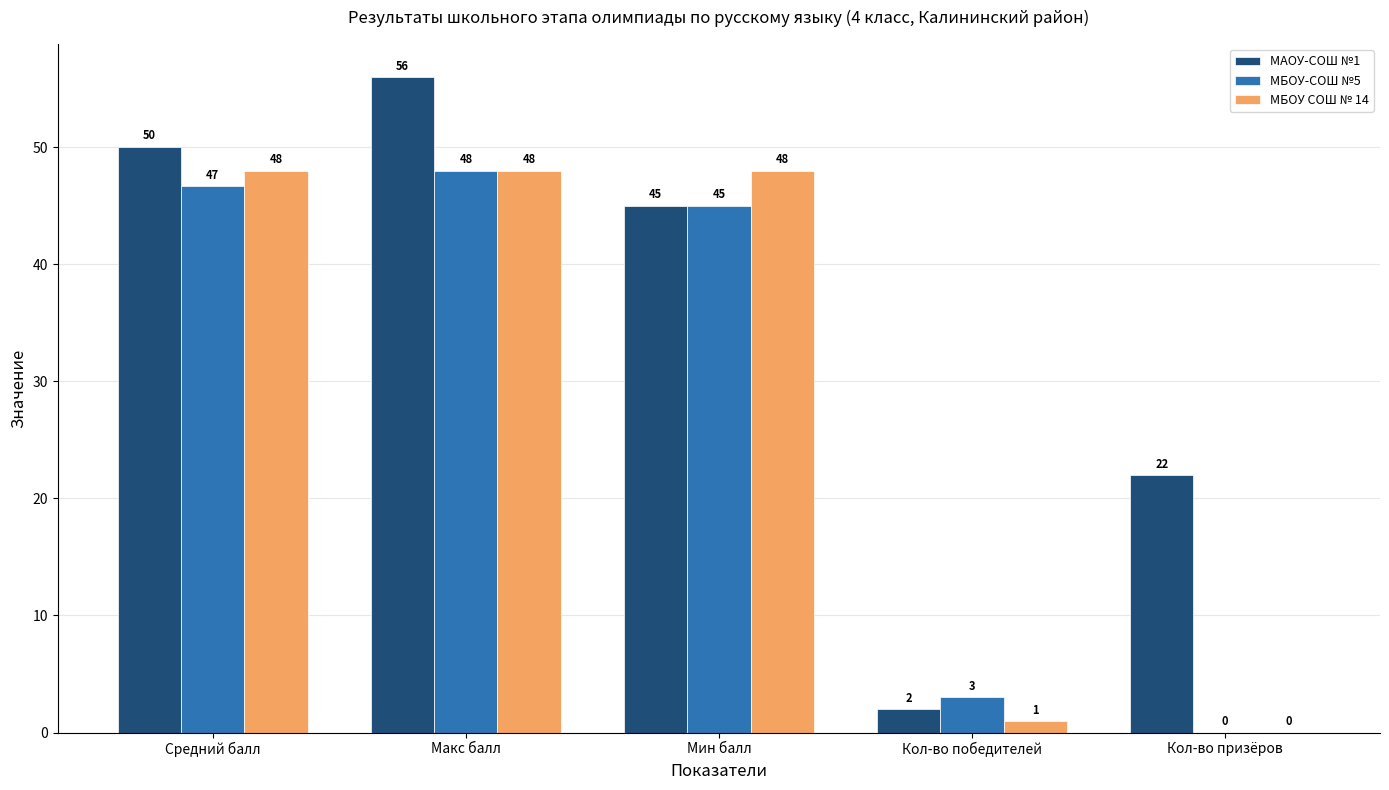

How many series are shown in this chart?

3